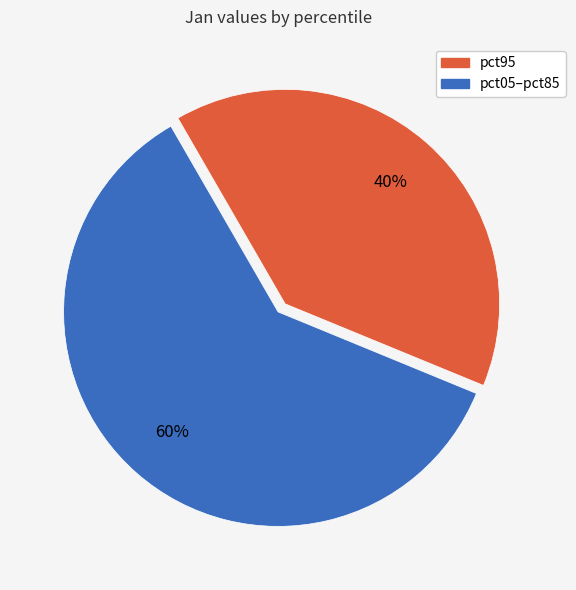

Does any single category account for the majority?

Yes